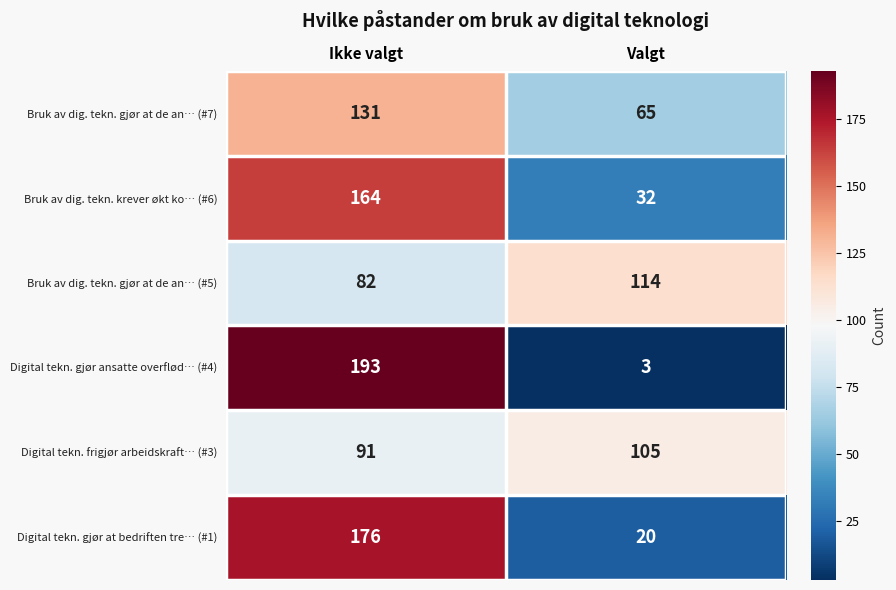

Rank the series by their maximum value, from highest to lowest.

Digital tekn. gjør ansatte overflød… (#4), Digital tekn. gjør at bedriften tre… (#1), Bruk av dig. tekn. krever økt ko… (#6), Bruk av dig. tekn. gjør at de an… (#7), Bruk av dig. tekn. gjør at de an… (#5), Digital tekn. frigjør arbeidskraft… (#3)